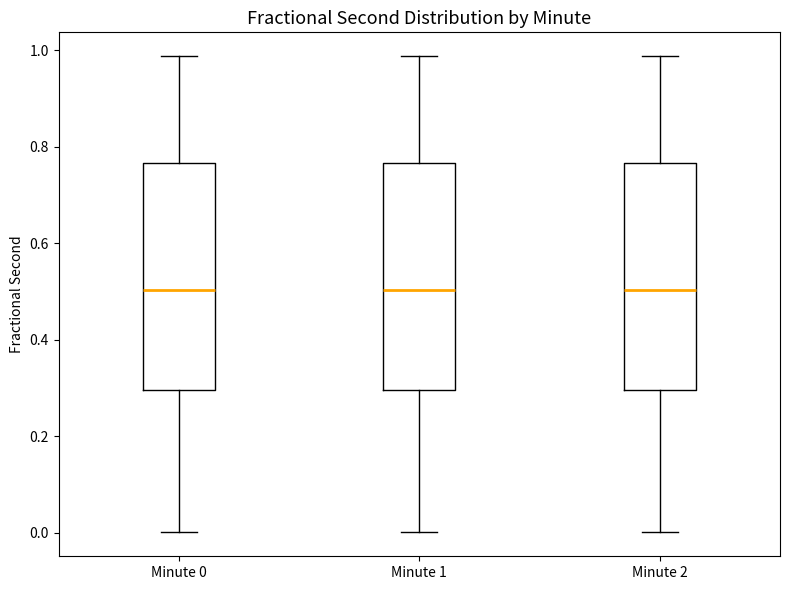

Reading left to right, transcribe this box plot: for each box, give where its median line is, the range the box spans, and where its two whiskers end, as read against the y-axis. The values are not printed on the chart, so give them approximately, as read against the axis.

Minute 0: median 0.50, box 0.30 to 0.76, whiskers 0.00 to 0.98
Minute 1: median 0.50, box 0.30 to 0.76, whiskers 0.00 to 0.98
Minute 2: median 0.50, box 0.30 to 0.76, whiskers 0.00 to 0.98